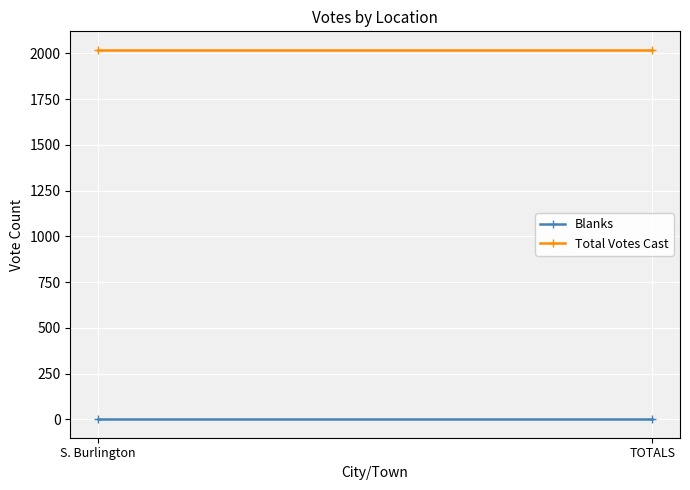

What is the spread (max minus min) of values at S. Burlington?

2019